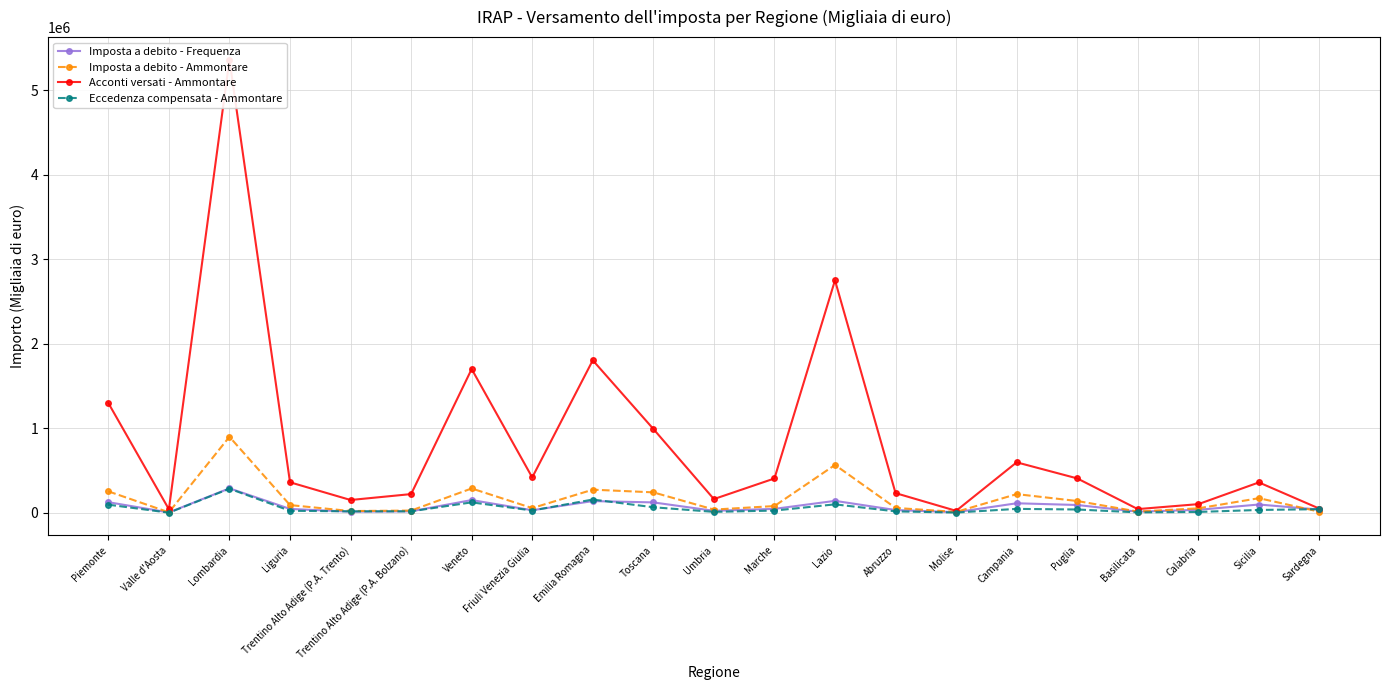

Reading right to left, extract all data points from this chart.

Imposta a debito - Frequenza: Sardegna=37958	Sicilia=98157	Calabria=35507	Basilicata=13078	Puglia=92477	Campania=112908	Molise=7454	Abruzzo=32963	Lazio=141457	Marche=46630	Umbria=23690	Toscana=123245	Emilia Romagna=138623	Friuli Venezia Giulia=30593	Veneto=150880	Trentino Alto Adige (P.A. Bolzano)=17677	Trentino Alto Adige (P.A. Trento)=13577	Liguria=45970	Lombardia=289506	Valle d'Aosta=4265	Piemonte=125687
Imposta a debito - Ammontare: Sardegna=13597	Sicilia=172997	Calabria=53041	Basilicata=14818	Puglia=139648	Campania=221288	Molise=10186	Abruzzo=57882	Lazio=566685	Marche=79923	Umbria=38299	Toscana=242170	Emilia Romagna=273765	Friuli Venezia Giulia=55740	Veneto=288176	Trentino Alto Adige (P.A. Bolzano)=26611	Trentino Alto Adige (P.A. Trento)=20907	Liguria=91435	Lombardia=899709	Valle d'Aosta=5668	Piemonte=253982
Acconti versati - Ammontare: Sardegna=49122	Sicilia=359733	Calabria=102717	Basilicata=43980	Puglia=407275	Campania=597405	Molise=23377	Abruzzo=233121	Lazio=2751475	Marche=406431	Umbria=162405	Toscana=992693	Emilia Romagna=1804744	Friuli Venezia Giulia=418804	Veneto=1701292	Trentino Alto Adige (P.A. Bolzano)=221551	Trentino Alto Adige (P.A. Trento)=151604	Liguria=361301	Lombardia=5361198	Valle d'Aosta=41902	Piemonte=1299186
Eccedenza compensata - Ammontare: Sardegna=43061	Sicilia=33711	Calabria=10370	Basilicata=4914	Puglia=39297	Campania=46504	Molise=3164	Abruzzo=16805	Lazio=100113	Marche=26494	Umbria=11175	Toscana=65853	Emilia Romagna=157187	Friuli Venezia Giulia=27219	Veneto=123617	Trentino Alto Adige (P.A. Bolzano)=17535	Trentino Alto Adige (P.A. Trento)=17393	Liguria=23944	Lombardia=285524	Valle d'Aosta=1515	Piemonte=96205